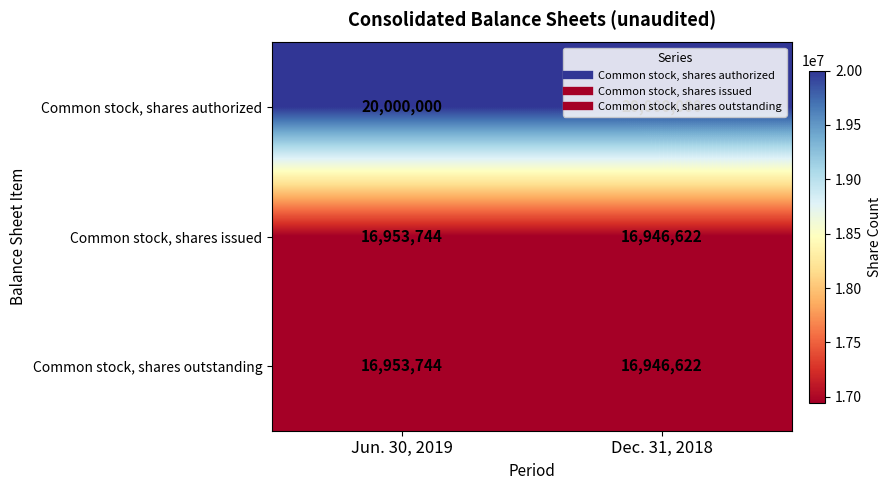

What is the difference between the highest and lowest values at Dec. 31, 2018?

3053378